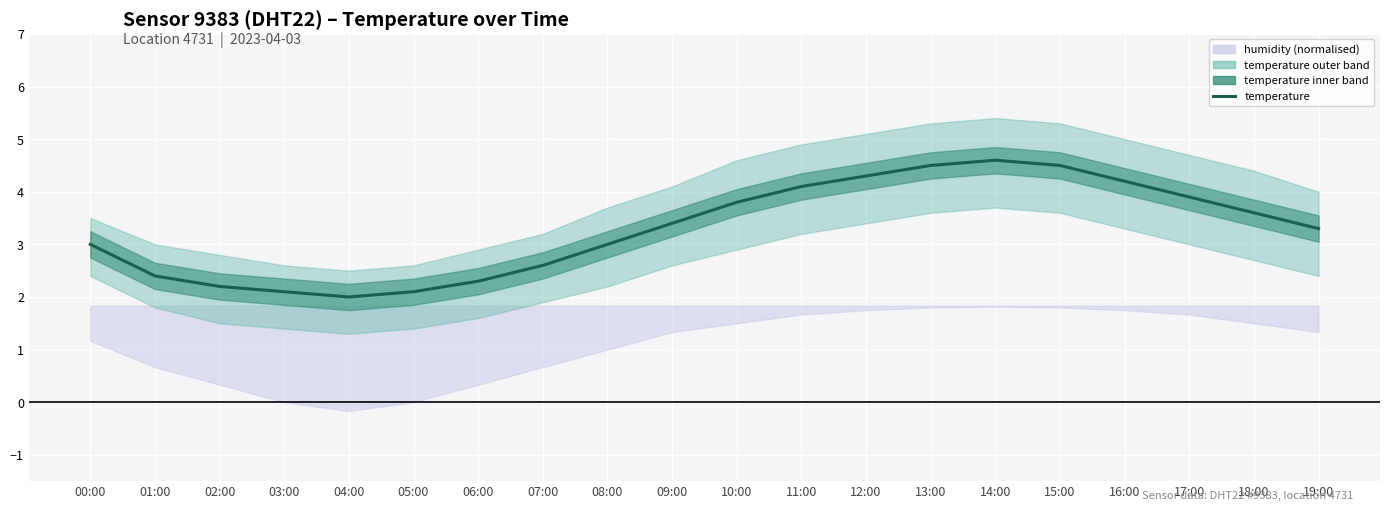

At which category does the data reach its first local valley?

04:00